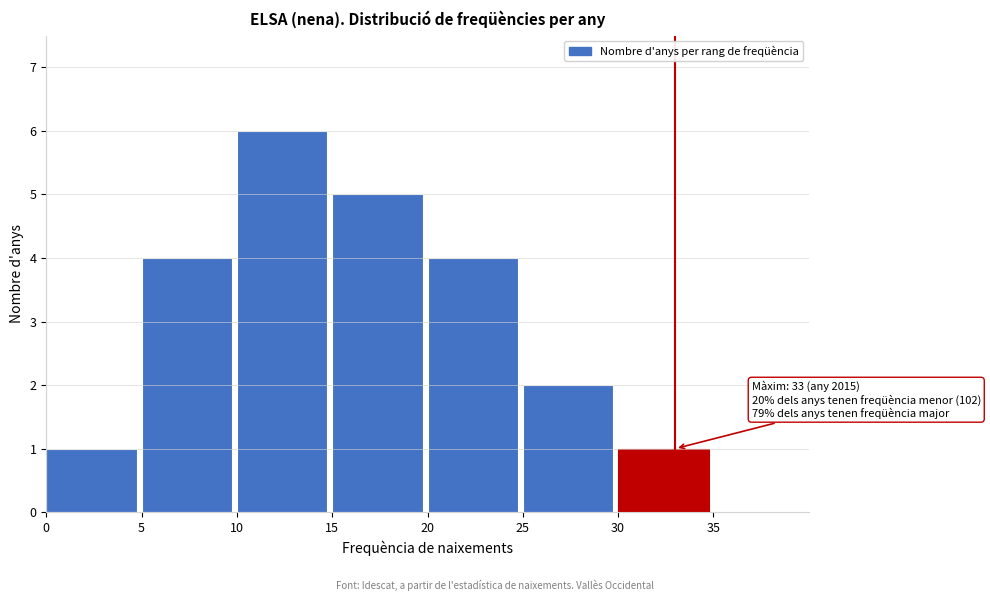

Which range on the x-axis has the tallest bar?

10 to 15